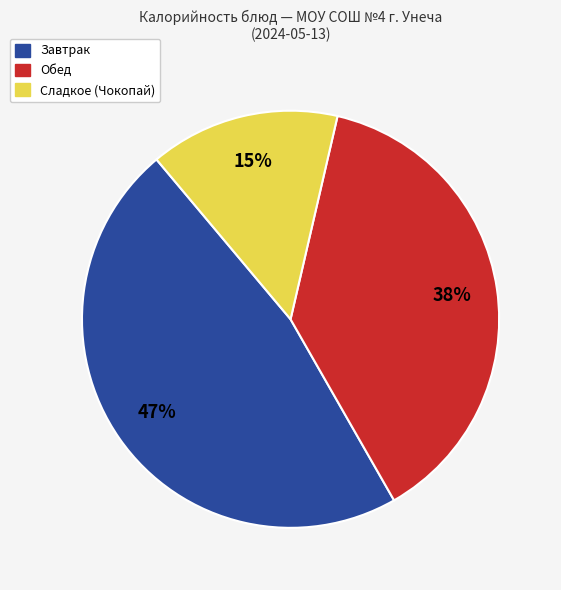

Does any single category account for the majority?

No